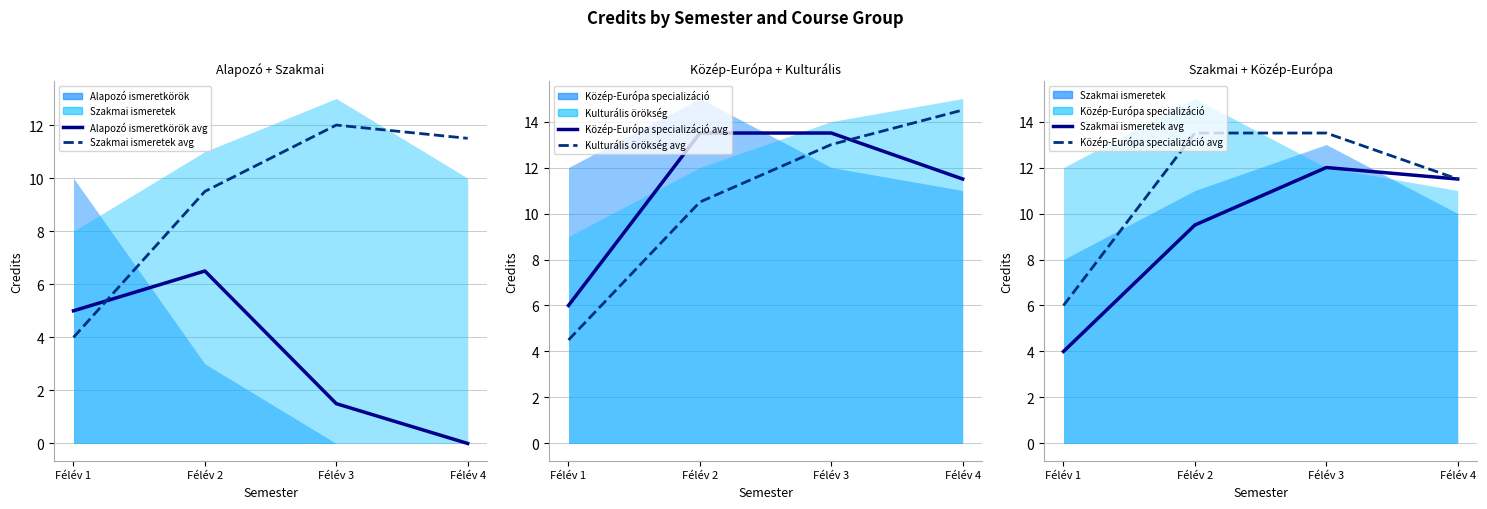

Does the chart have visible grid lines?

Yes